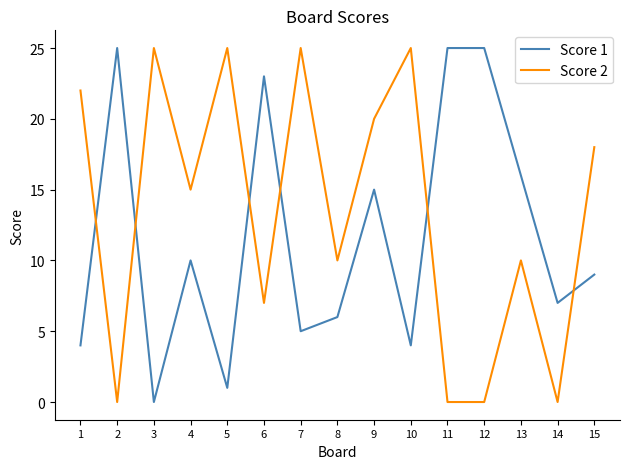

The Score 1 series shows 17 at 11. True or false?

False